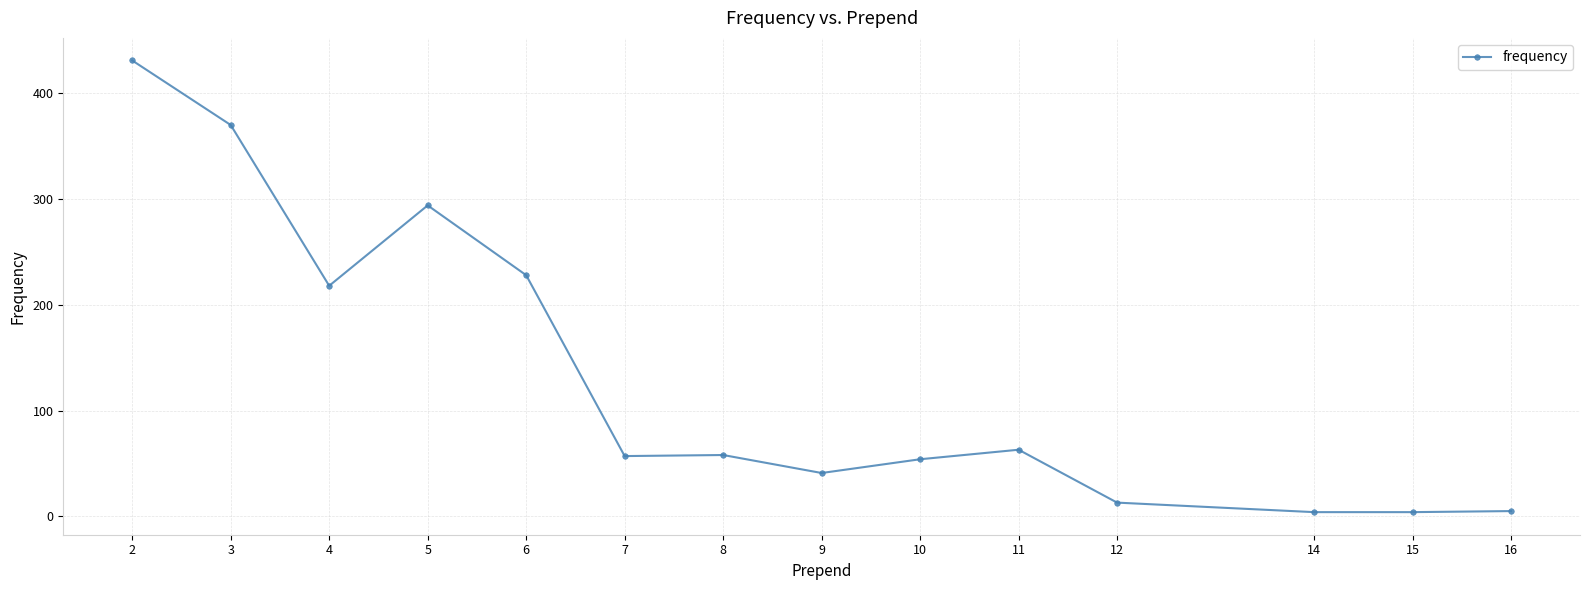

At which label does the data first exceed 58?

2